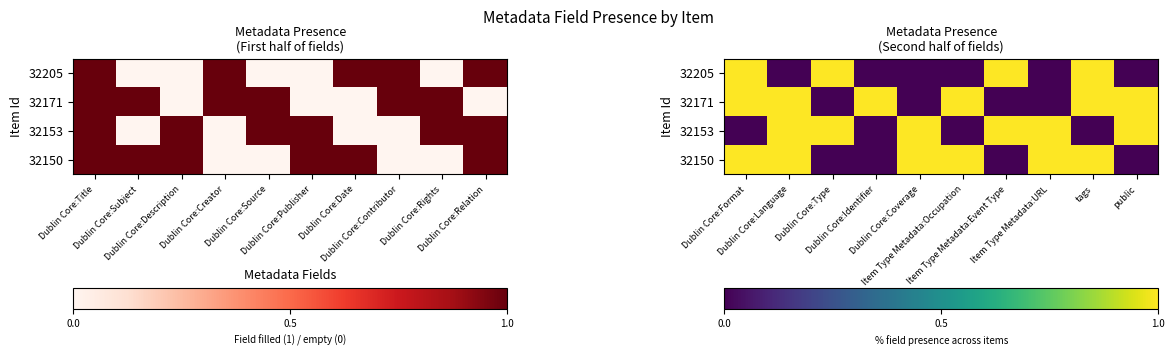

How many series are shown in this chart?

4